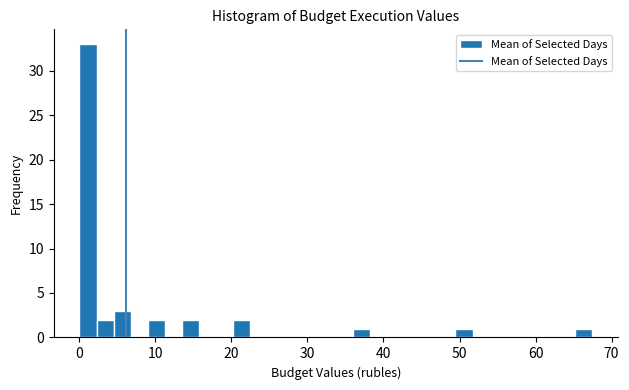

Read against the x-axis, roughly where is the centre of the tallest bar?

1